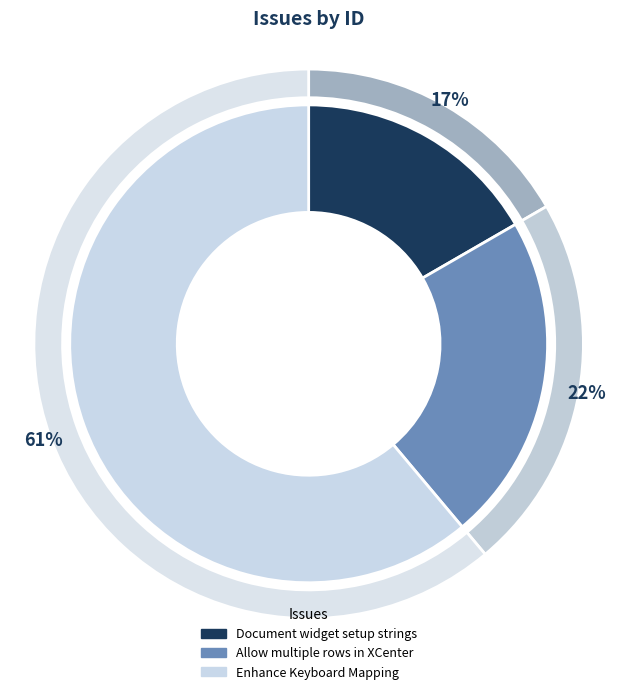

To the nearest percent, what is the combined percentage of Allow multiple rows in XCenter and Document widget setup strings?

39%